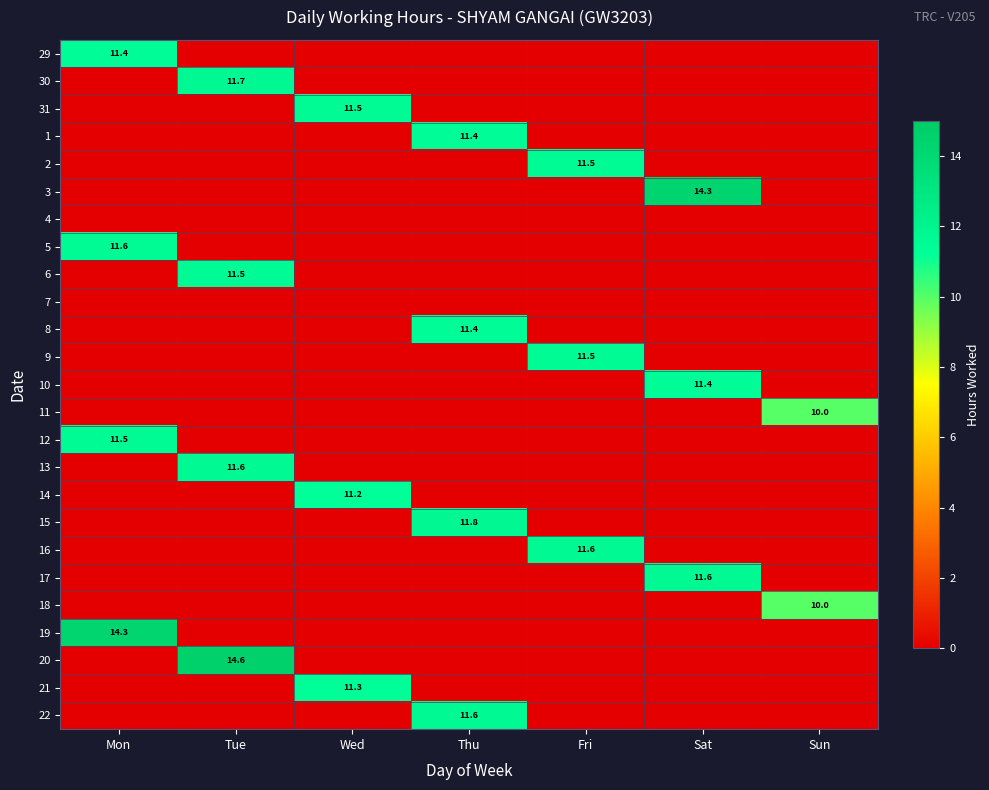

What is the difference between the highest and lowest values at Fri?

11.6